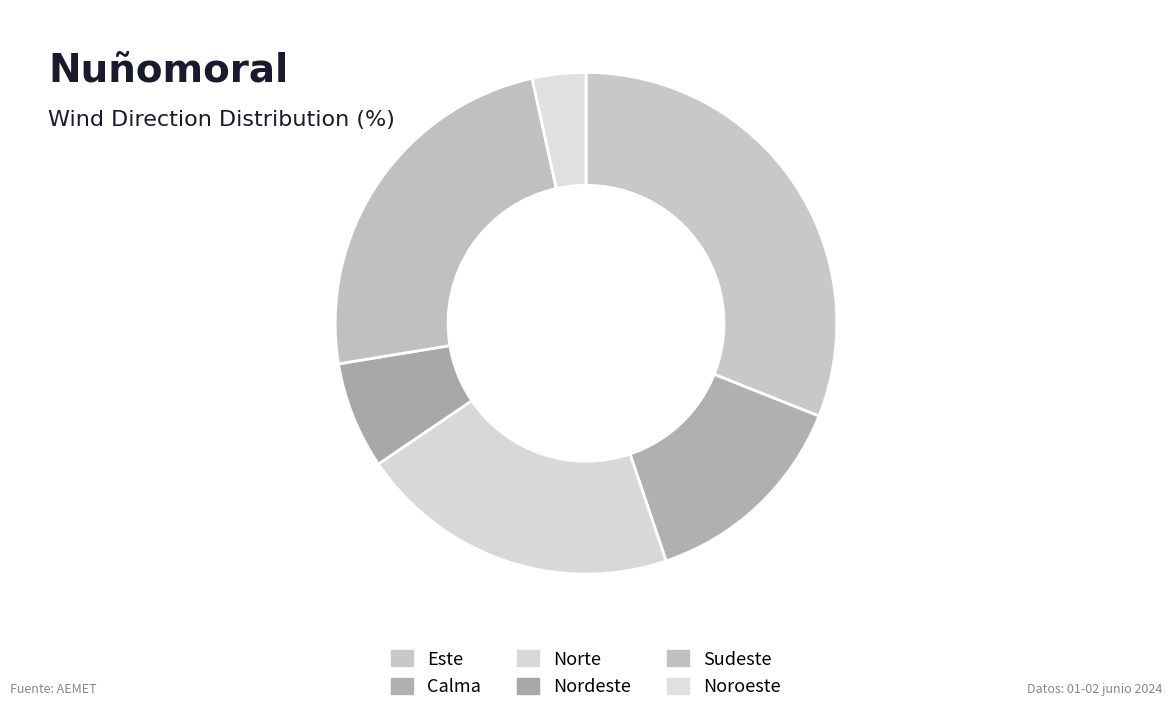

Does Calma represent more than half of the total?

No